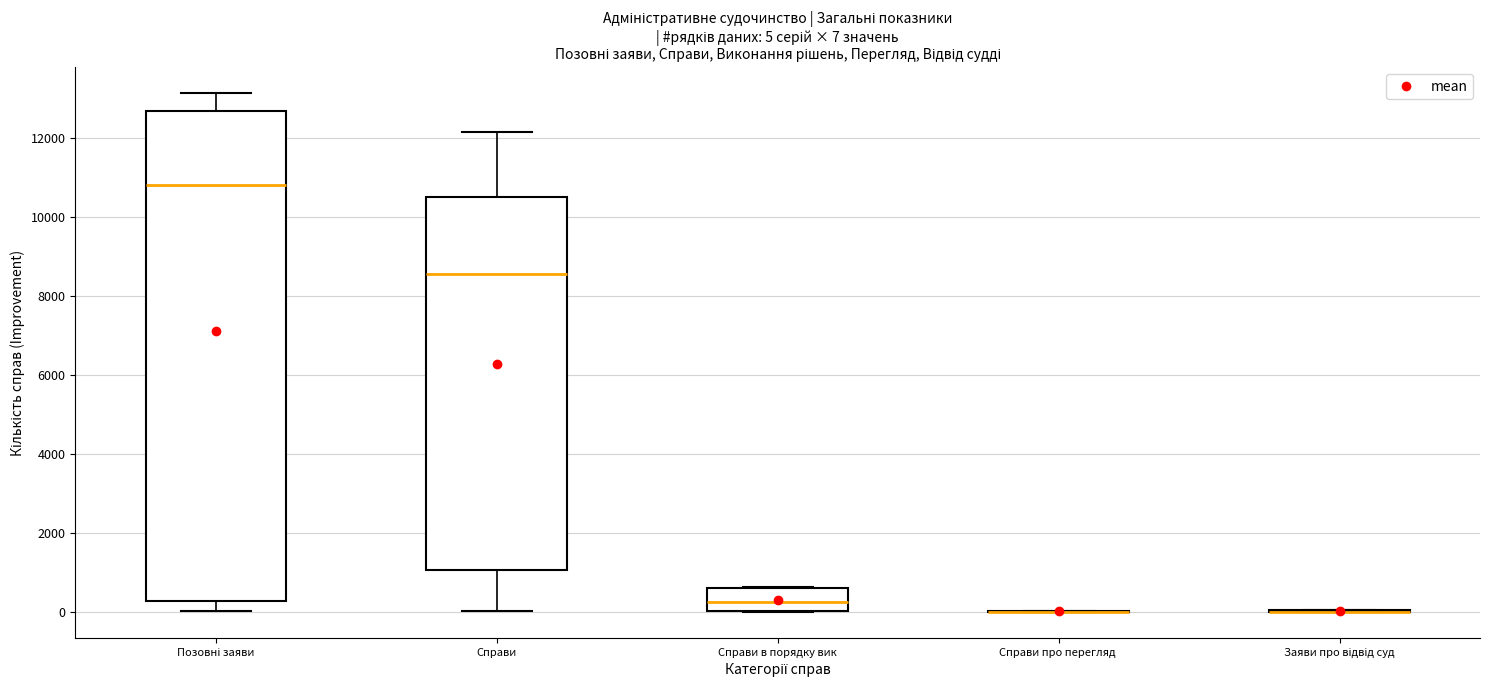

Which box is the tallest, from its lower edge to its upper edge?

Позовні заяви